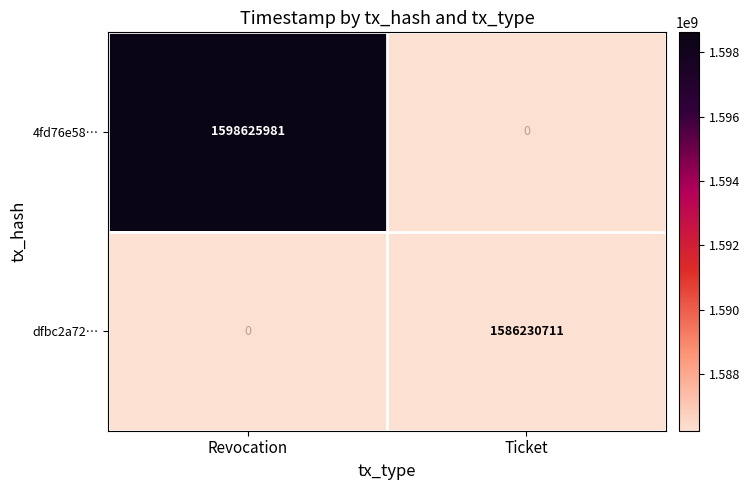

Reading left to right, transcribe all the data shown in this chart.

4fd76e58…: Revocation=1598625981	Ticket=0
dfbc2a72…: Revocation=0	Ticket=1586230711